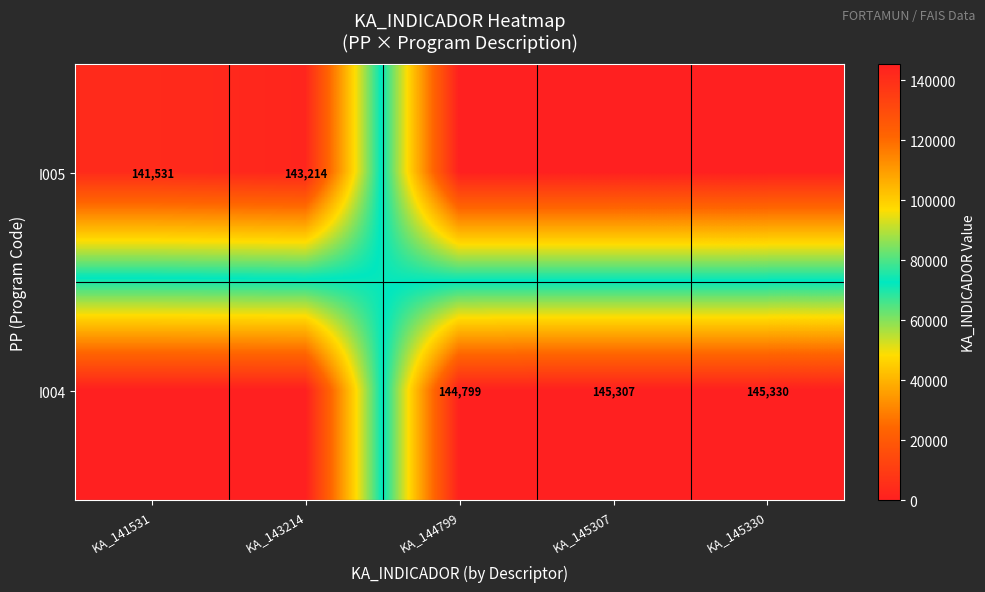

Is it true that I004 equals 144799 at KA_144799?

True